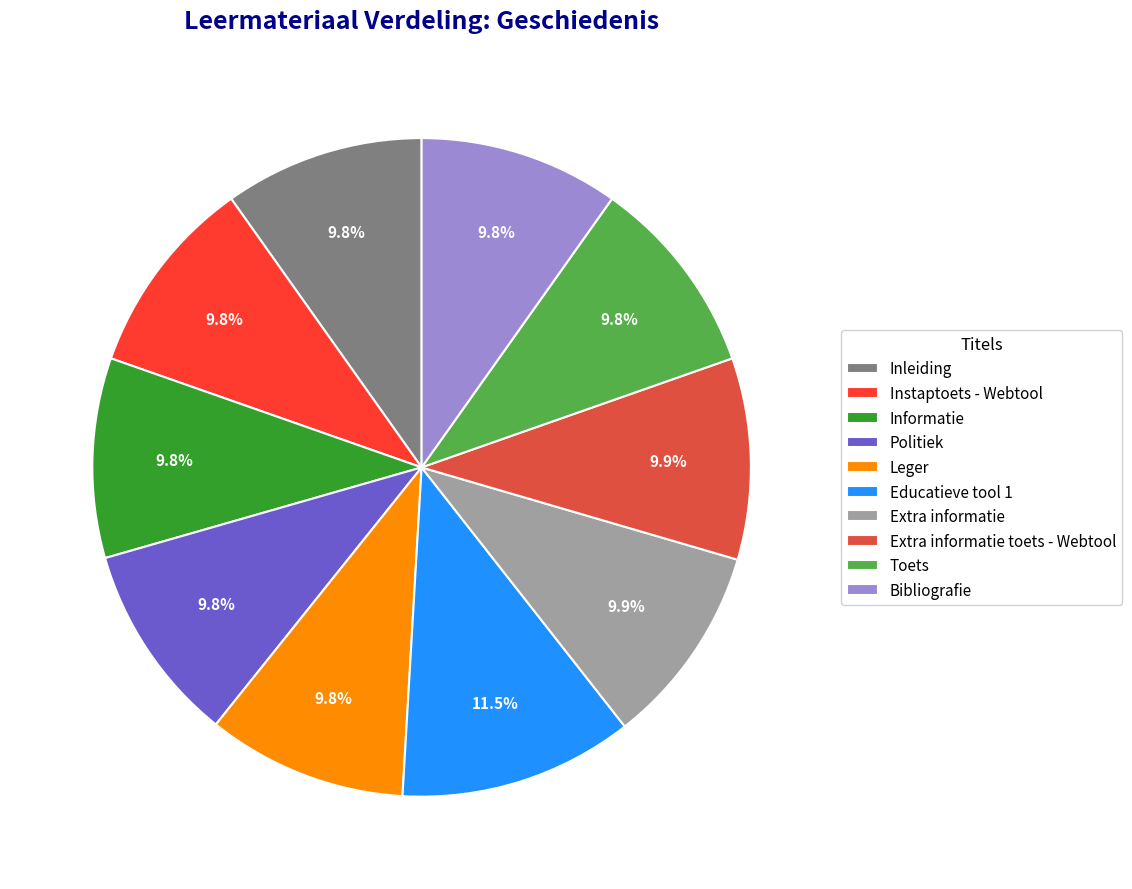

To the nearest percent, what is the average slice percentage?

10%